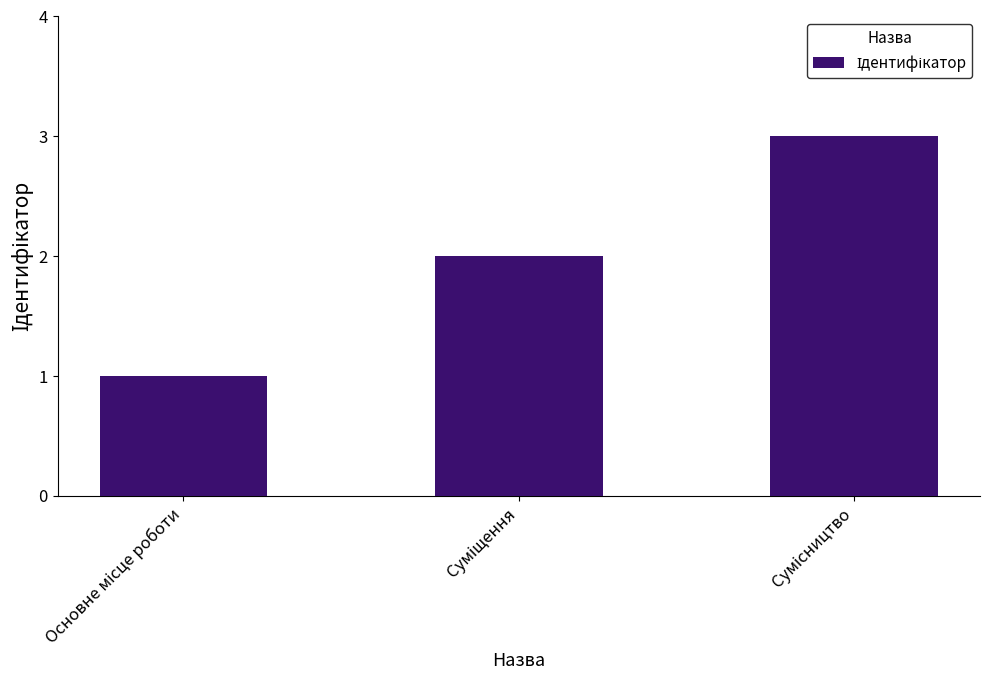

What is the sum of all values?

6